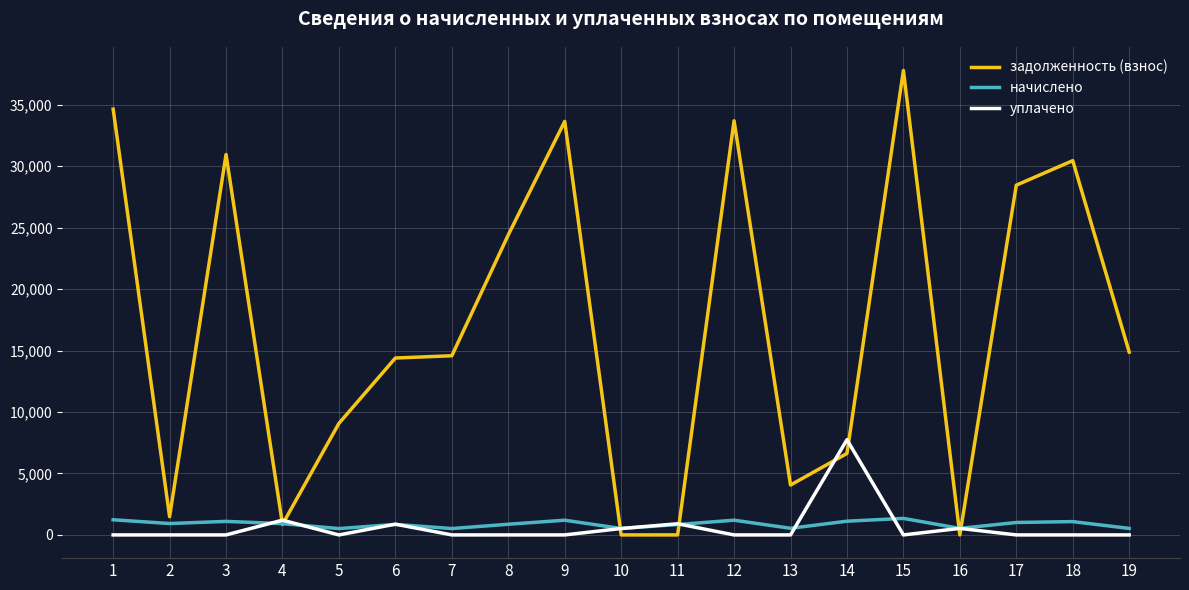

Between 10 and 13, which series saw the biggest shift?

задолженность (взнос)